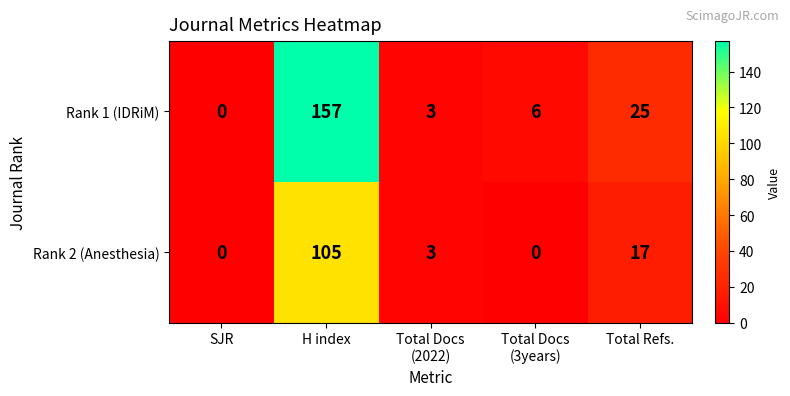

True or false: Rank 2 (Anesthesia) has a value of 26 at Total Refs..

False